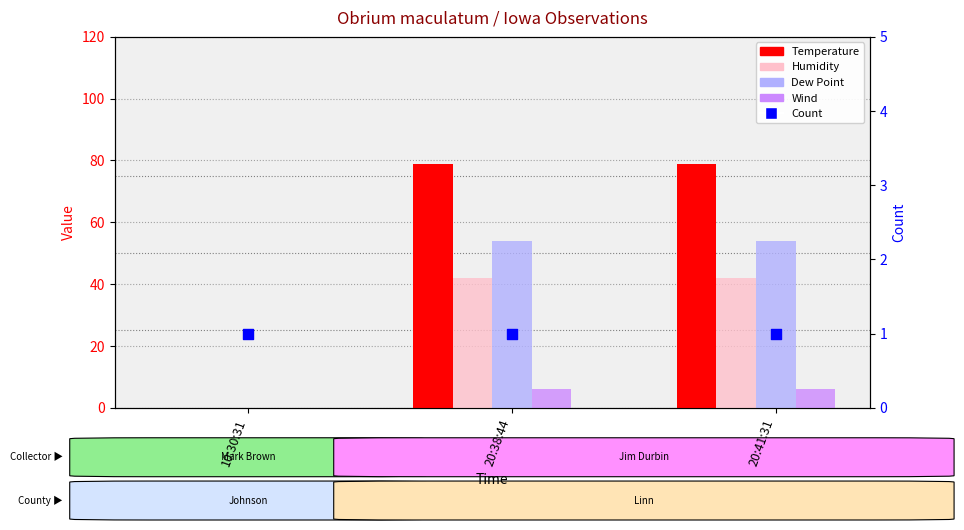

Which series has the widest spread of Y values?

Temperature